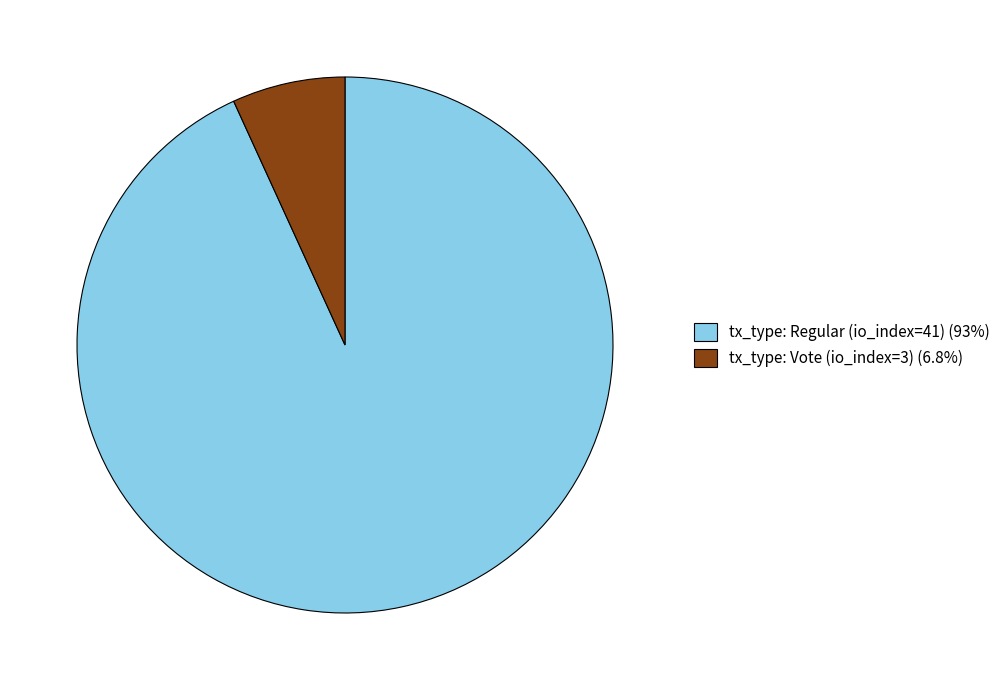

What is the ratio of the value at tx_type: Regular (io_index=41) (93%) to the value at tx_type: Vote (io_index=3) (6.8%)?

13.7